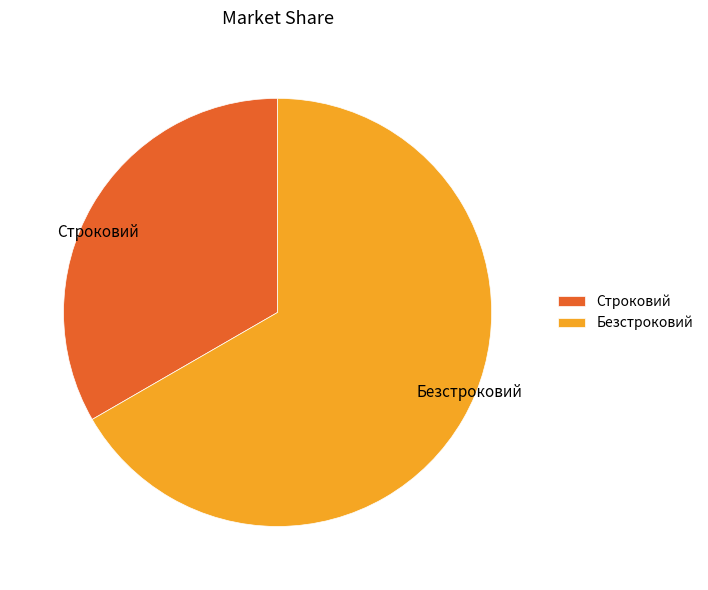

Combined, do Строковий and Безстроковий account for over 50%?

Yes